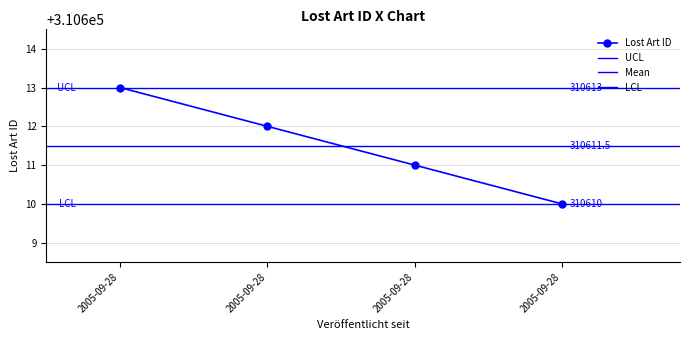

Reading left to right, list all the values displayed in this chart.

2005-09-28=310613	2005-09-28=310612	2005-09-28=310611	2005-09-28=310610